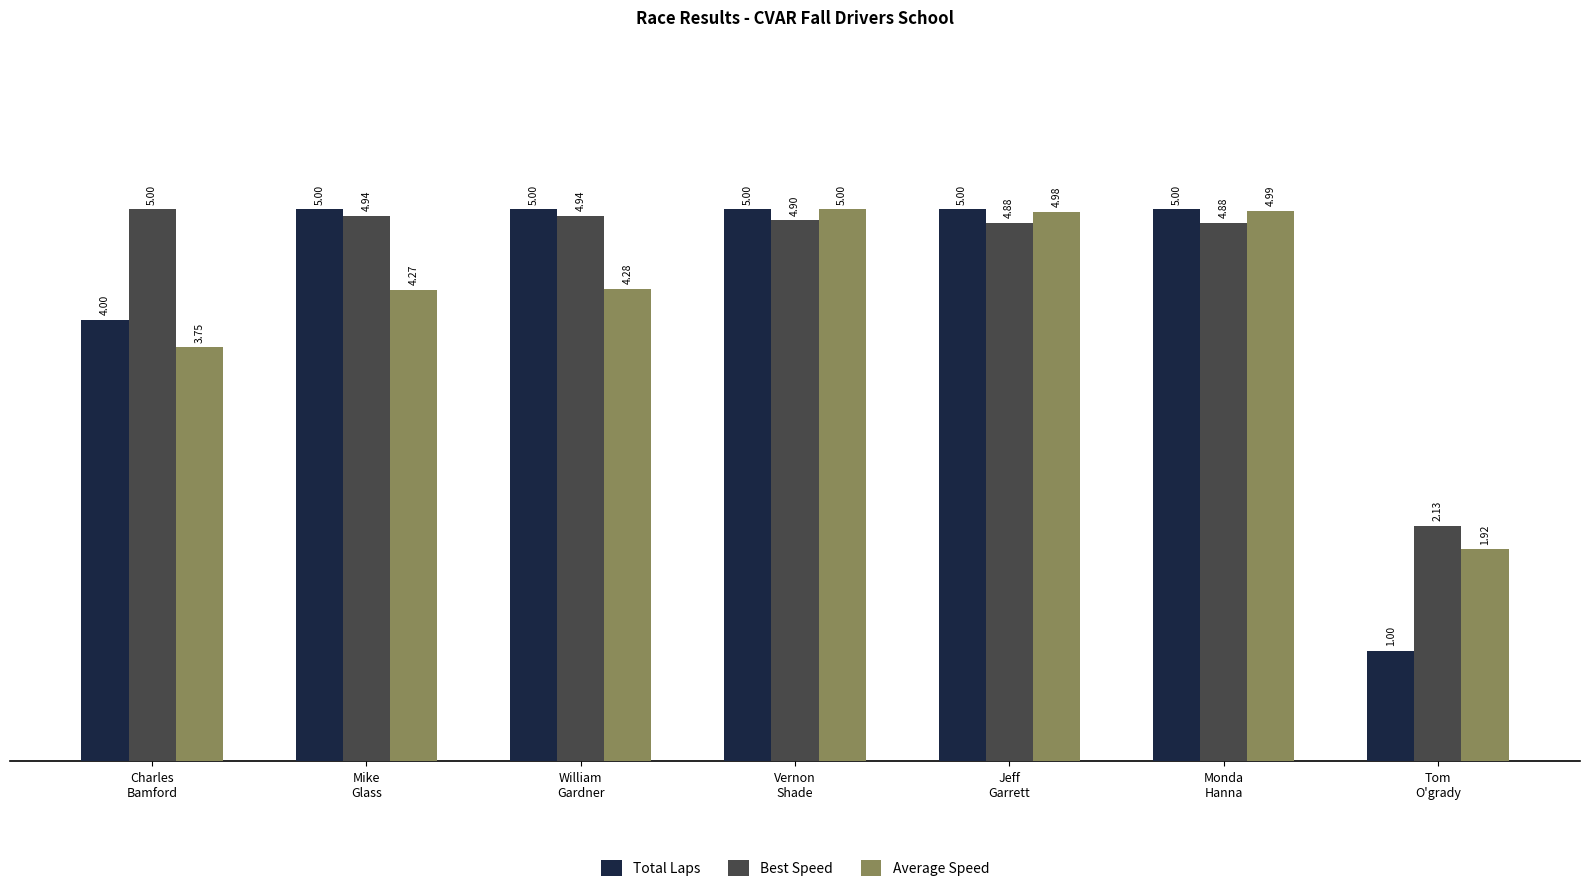

At which category does the chart reach its minimum across all series?

Tom
O'grady